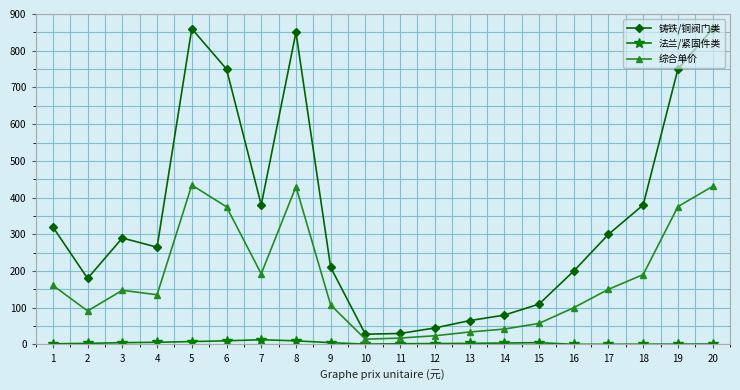

Is the value of 综合单价 at 17 greater than the value of 法兰/紧固件类 at 17?

Yes